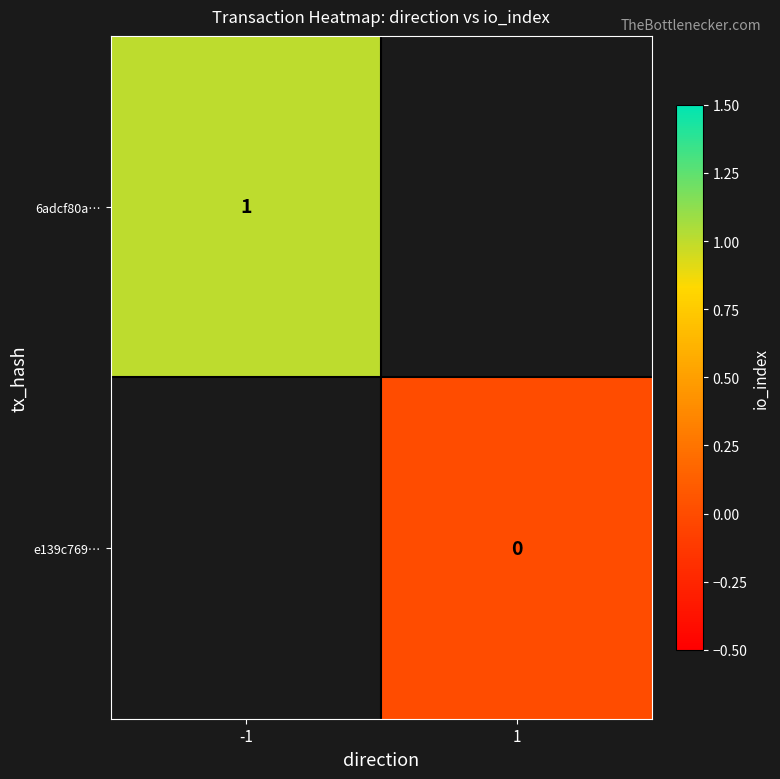

The value of 6adcf80a… at -1 is 1. True or false?

True